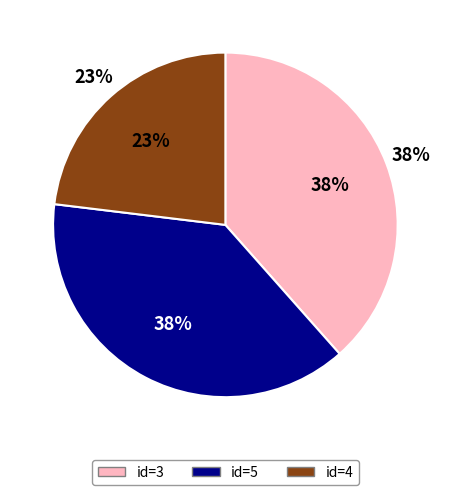

How many slices are in this pie chart?

3